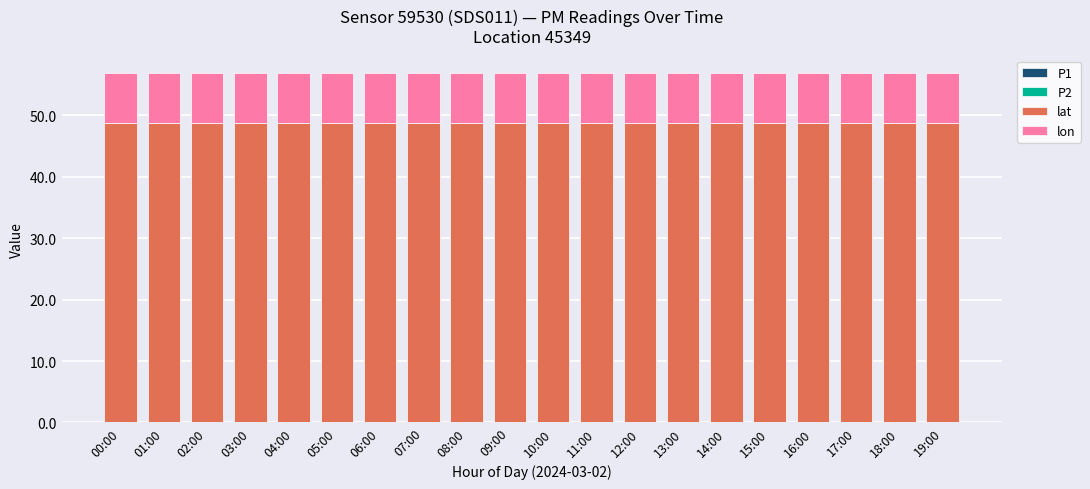

What is the total value across all series at 06:00?

56.9